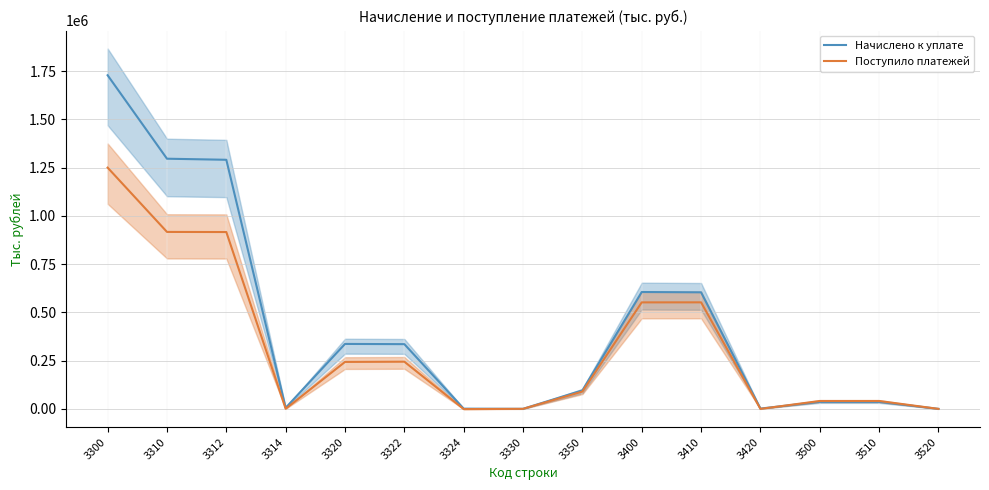

At which label does Поступило платежей reach its peak?

3300